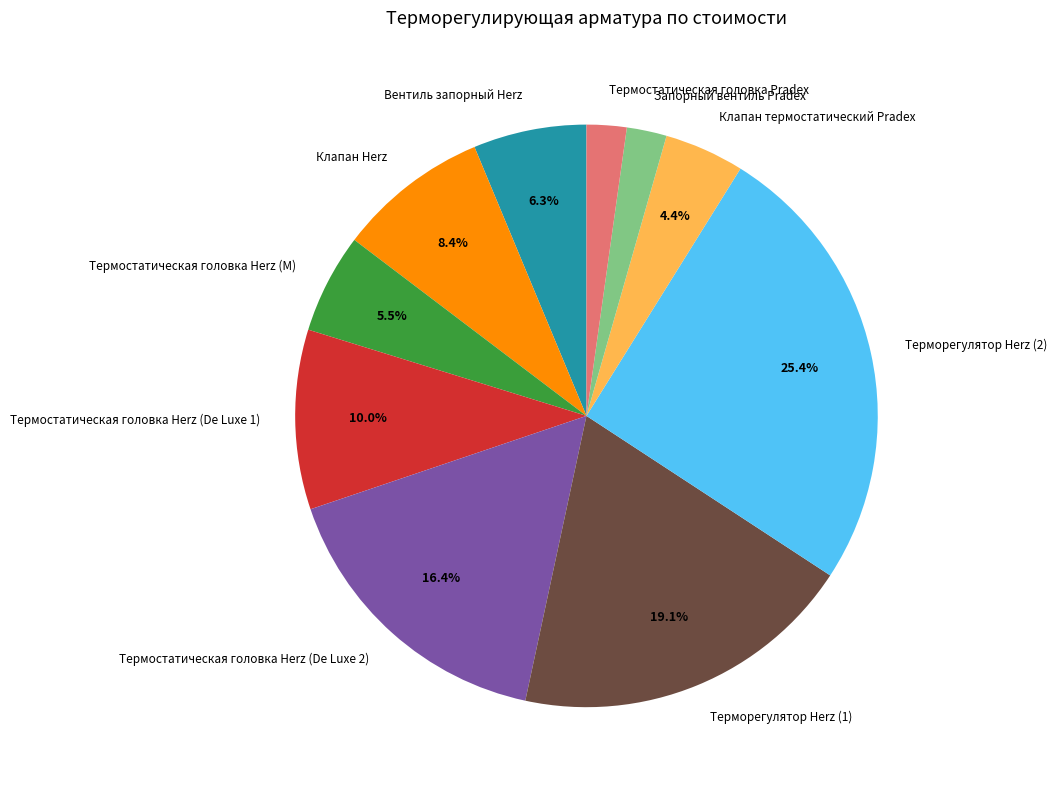

Do Терморегулятор Herz (2) and Термостатическая головка Herz (De Luxe 2) together represent more than half of the pie?

No